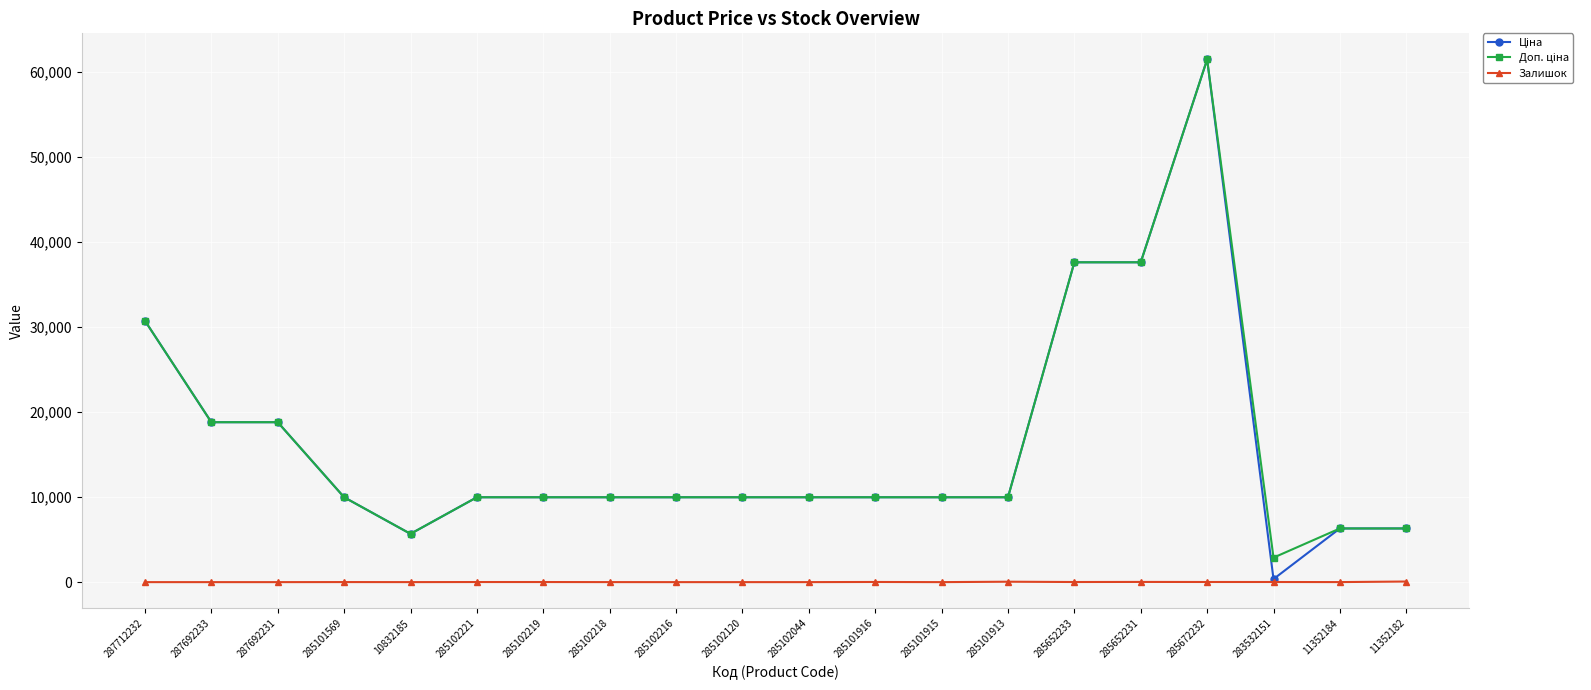

Which category has the highest value across all series?

285672232